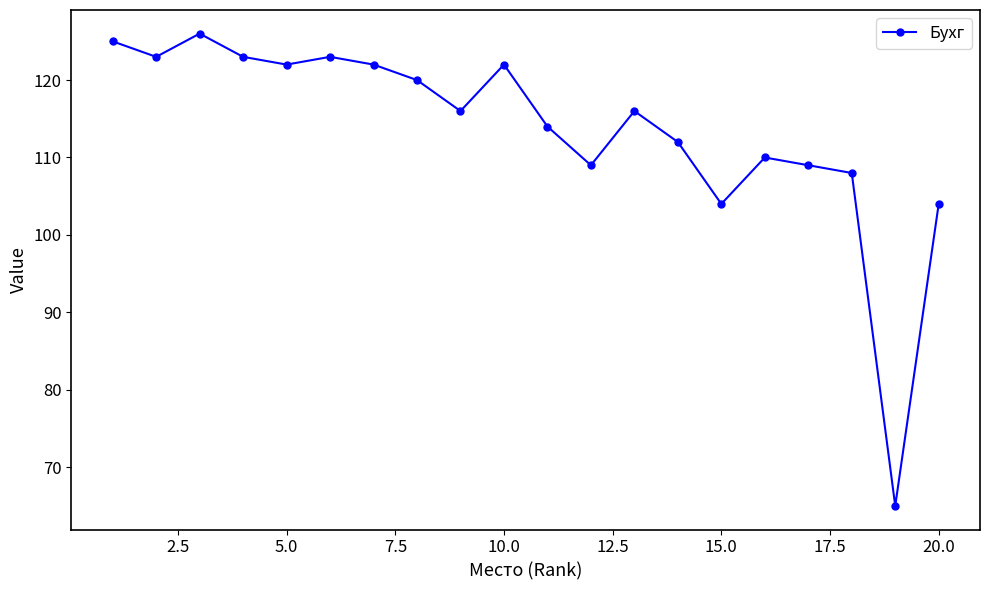

What is the greatest value displayed?

126